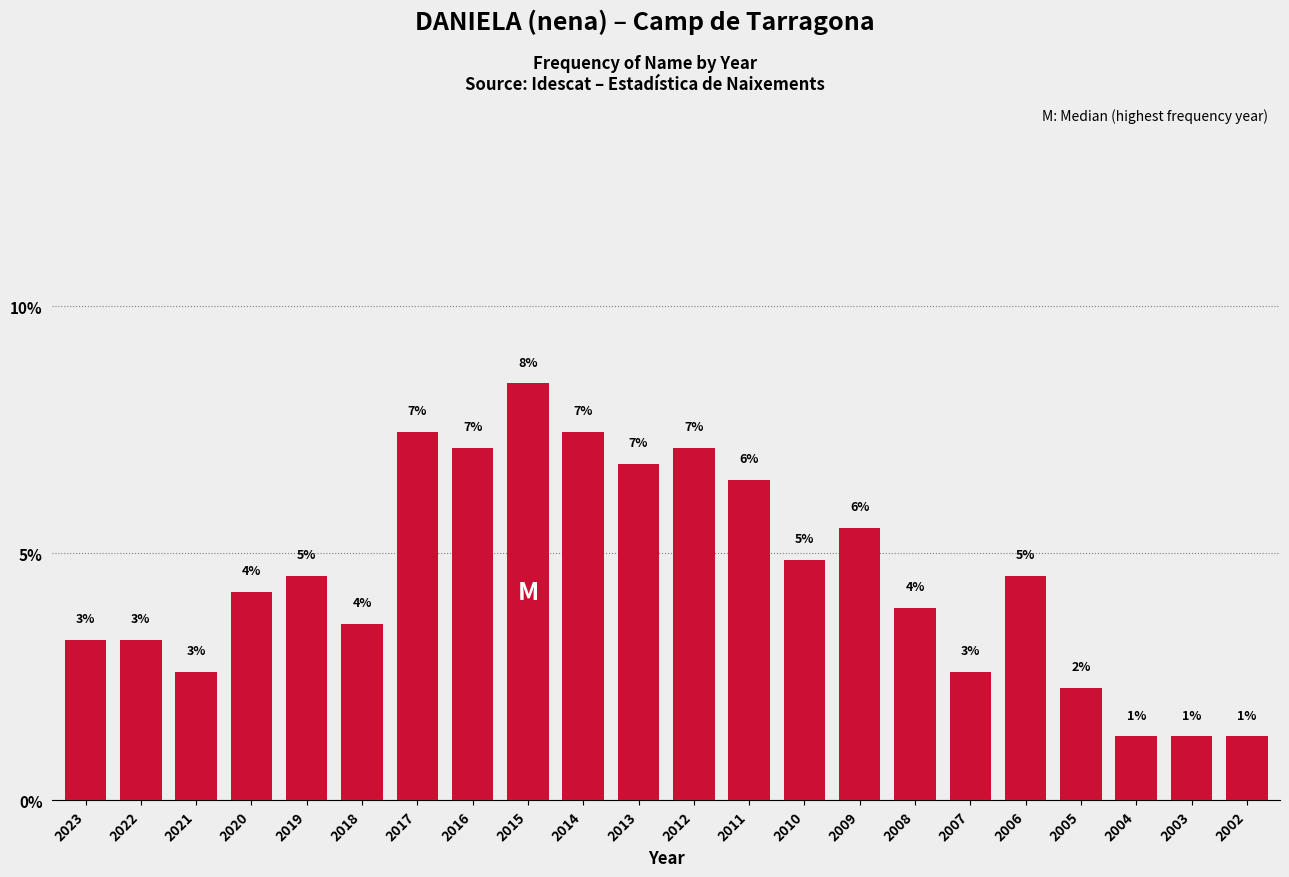

Does the chart contain any negative values?

No